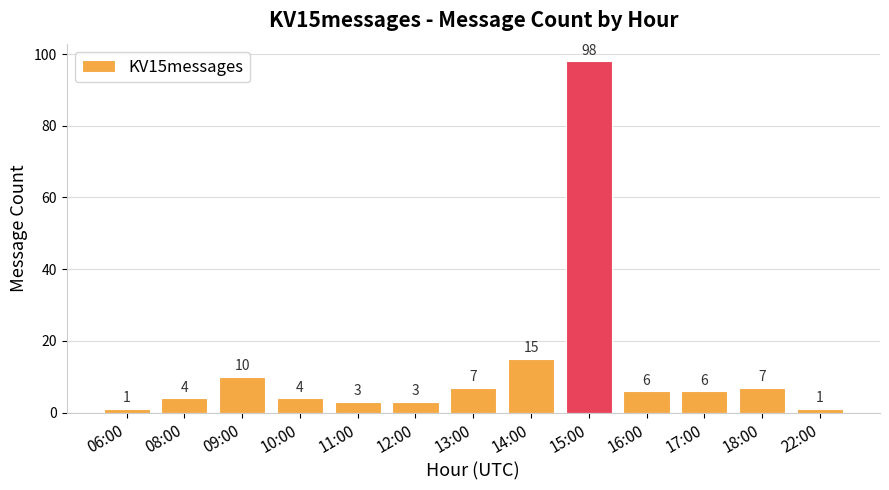

Between 09:00 and 16:00, which is larger?

09:00